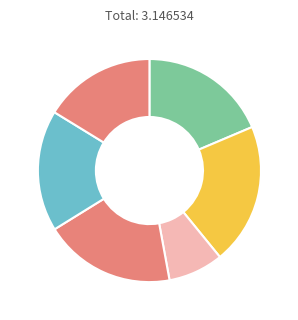

How many segments does this pie chart have?

6